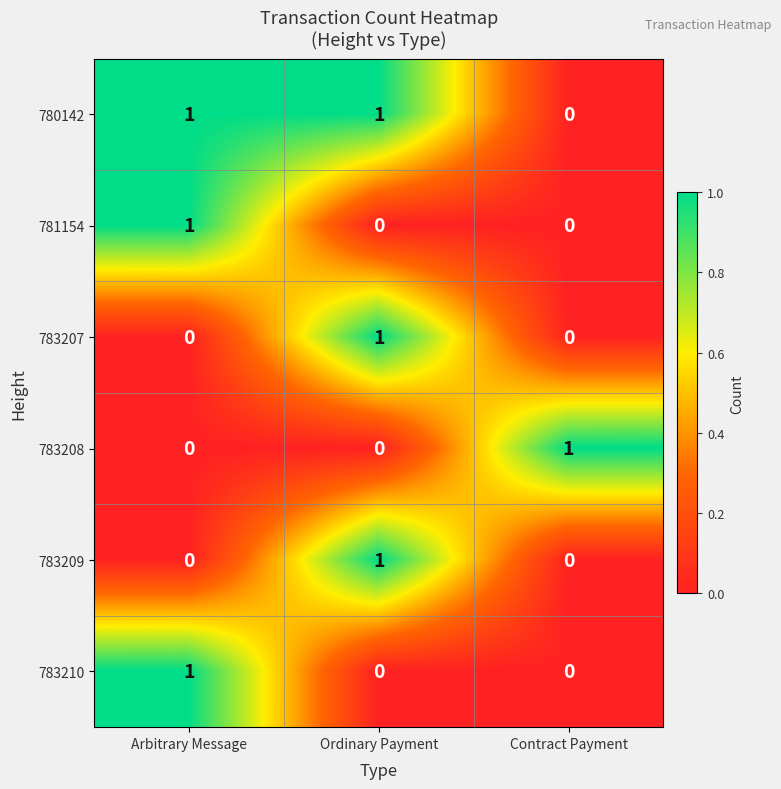

Reading left to right, what are all the values shown in this chart?

780142: 1	1	0
781154: 1	0	0
783207: 0	1	0
783208: 0	0	1
783209: 0	1	0
783210: 1	0	0